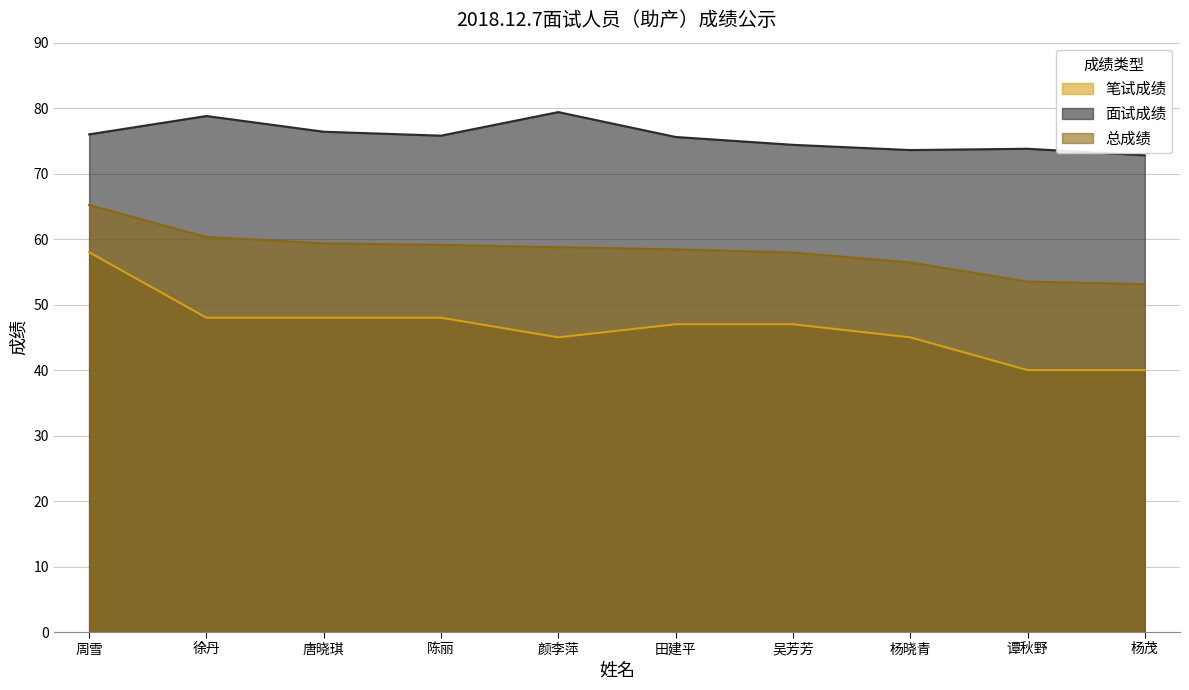

What is the approximate value of 笔试成绩 at 谭秋野?

40.0